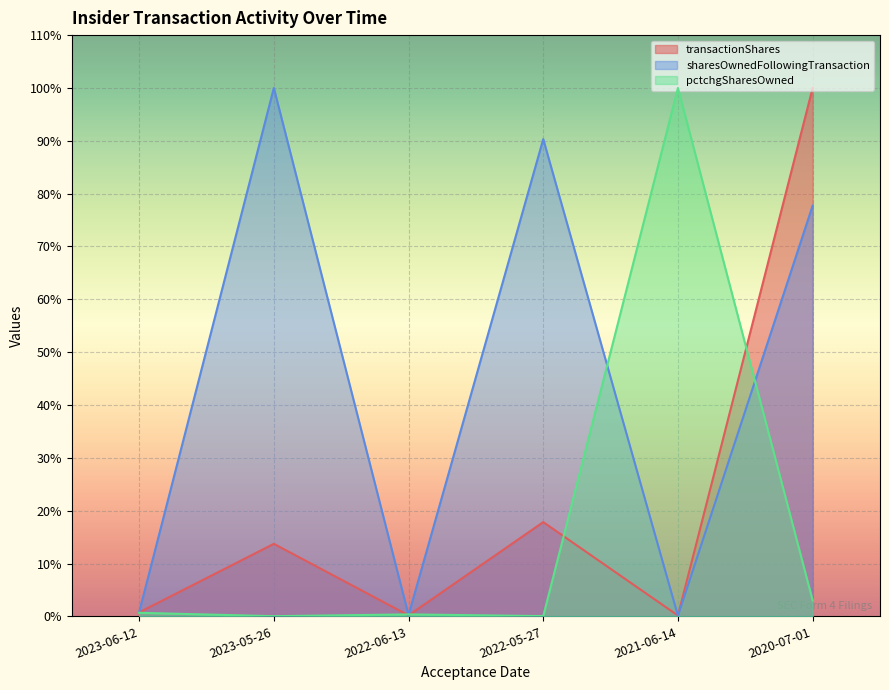

Where is pctchgSharesOwned nearest to the value 0?

2023-05-26